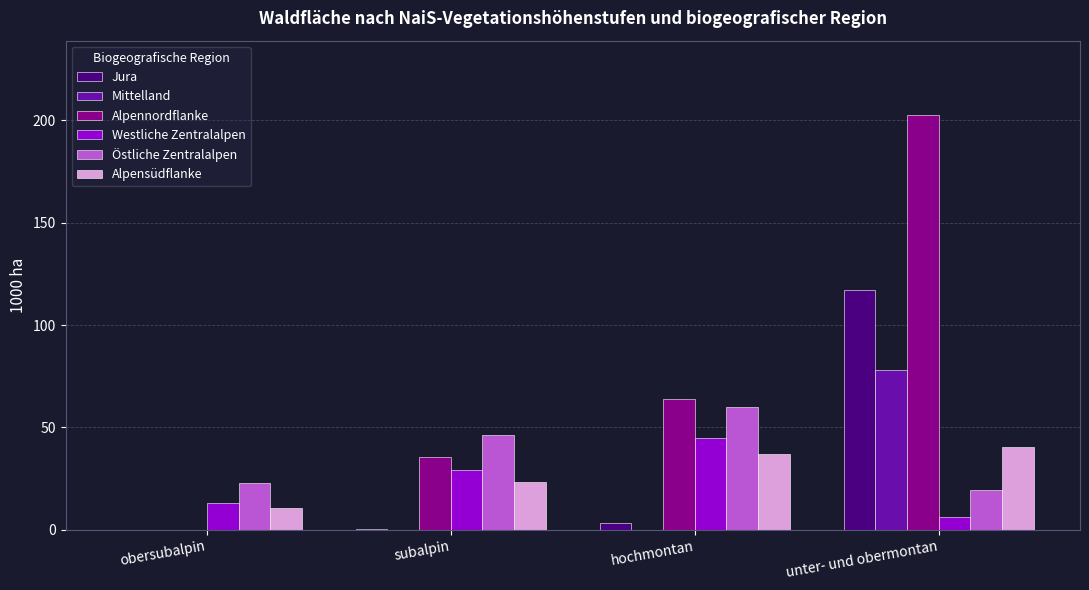

What is the sum of all Alpennordflanke values?

301.9